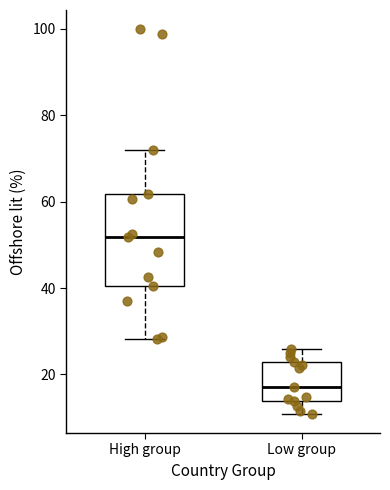

Where is the lower edge of the box for Low group on the y-axis? The values are not printed on the chart, so give them approximately, as read against the axis.

14